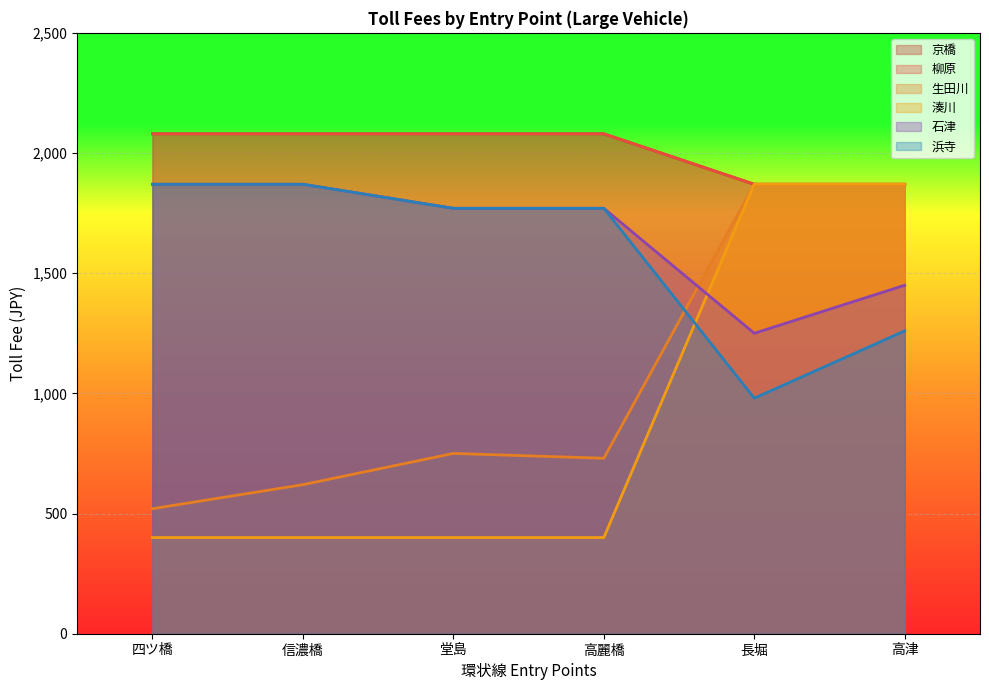

True or false: 浜寺 and 京橋 intersect in this chart.

False